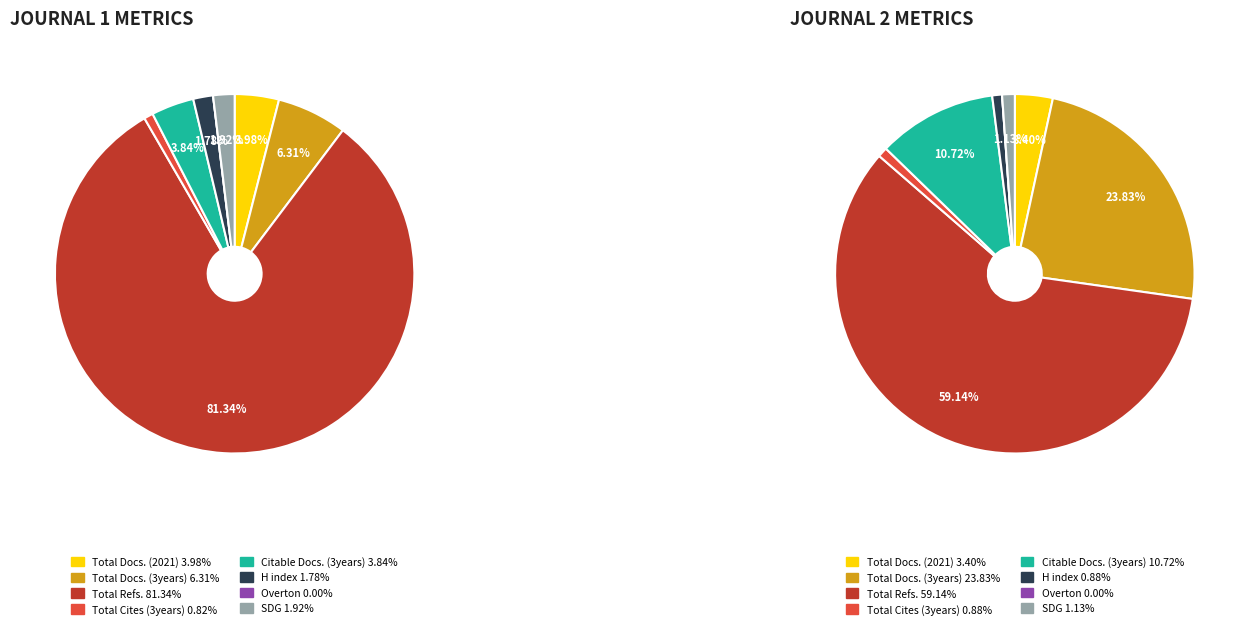

To the nearest percent, what is the combined percentage of H index and Total Cites (3years)?

2%